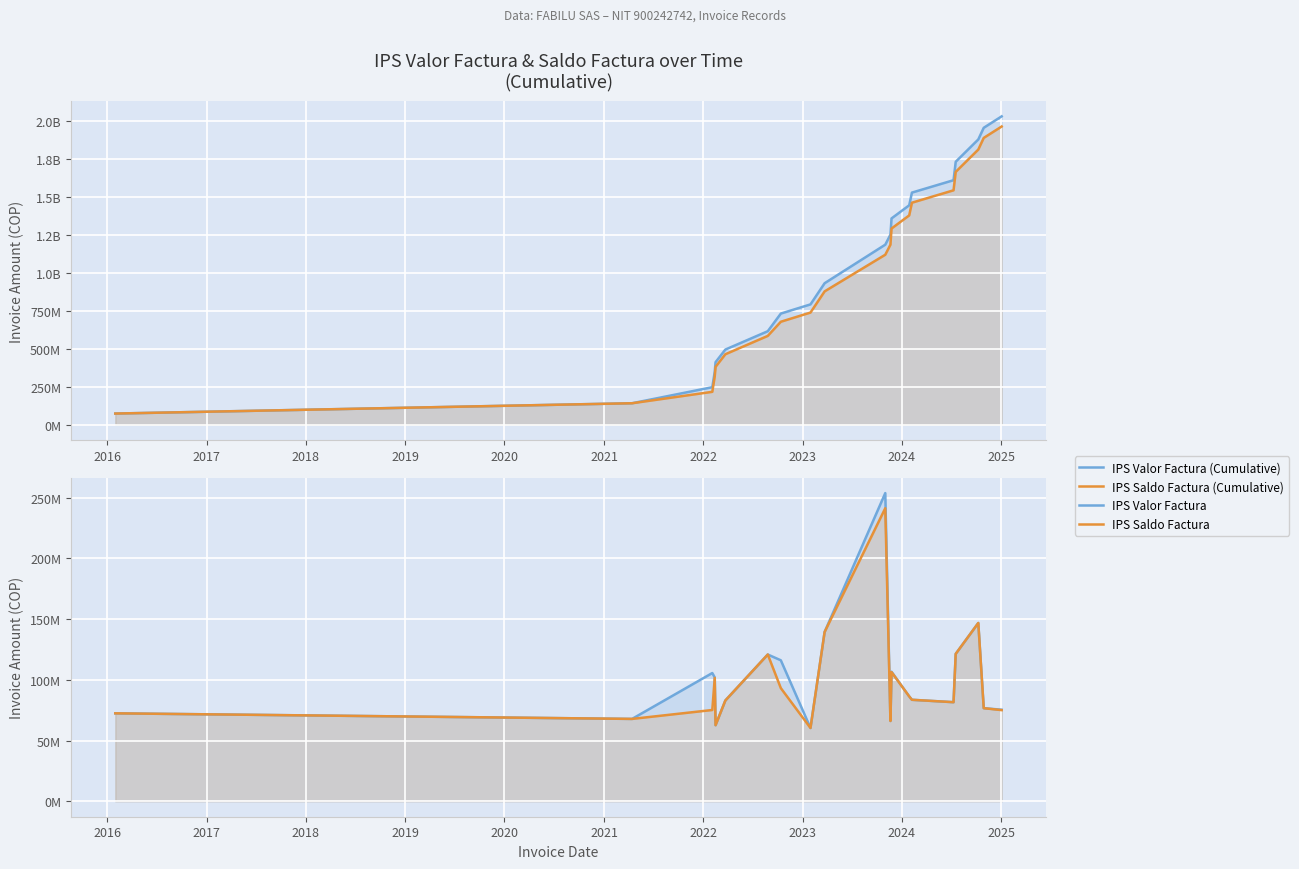

The value of IPS Saldo Factura at 2022 is 93176969. True or false?

True